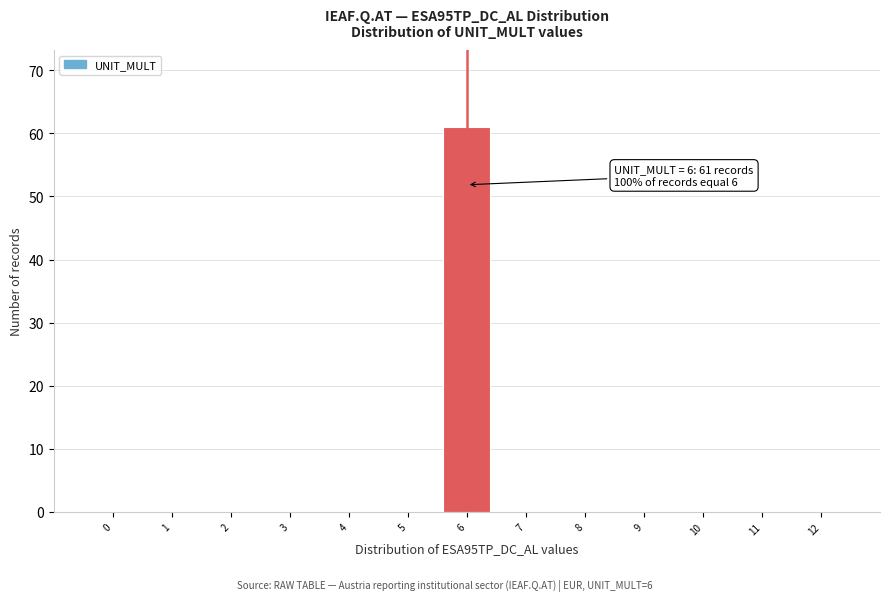

Which range on the x-axis has the tallest bar?

5.5 to 6.5